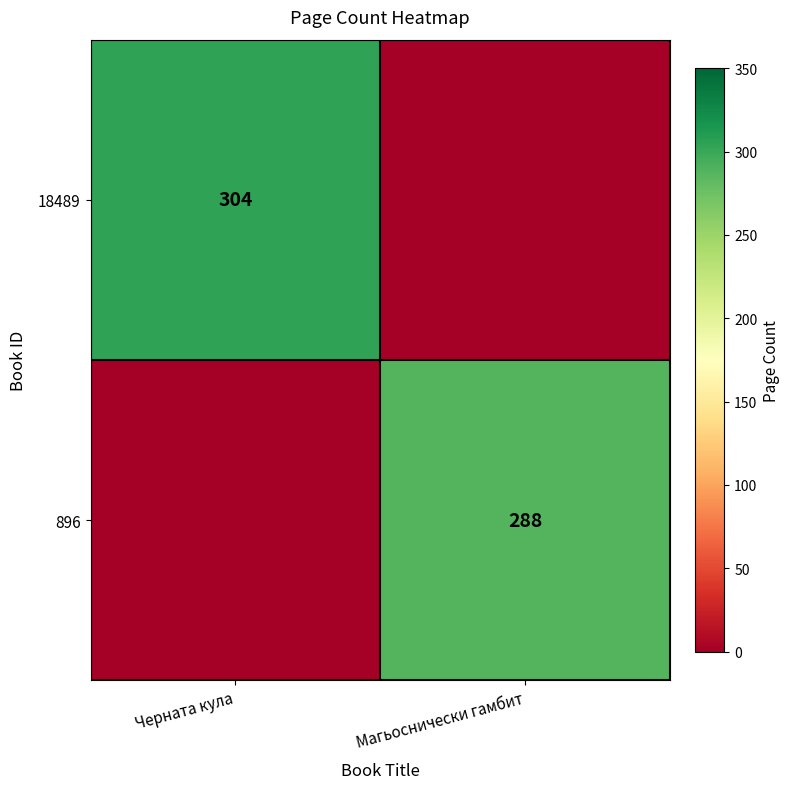

True or false: 896 has a value of 288 at Магьоснически гамбит.

True